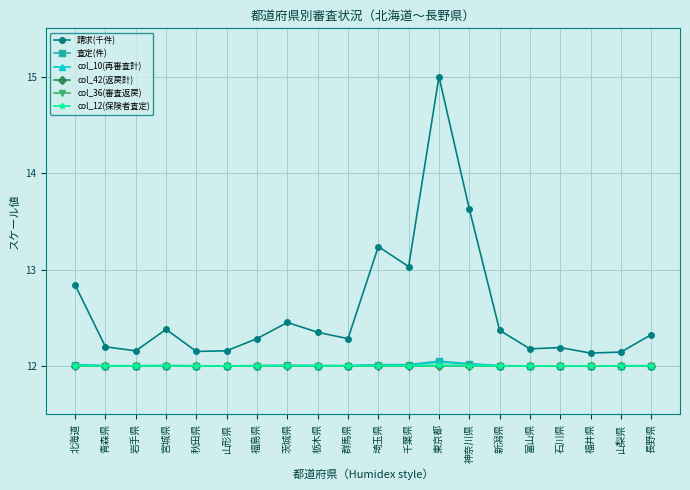

How many series are shown in this chart?

6